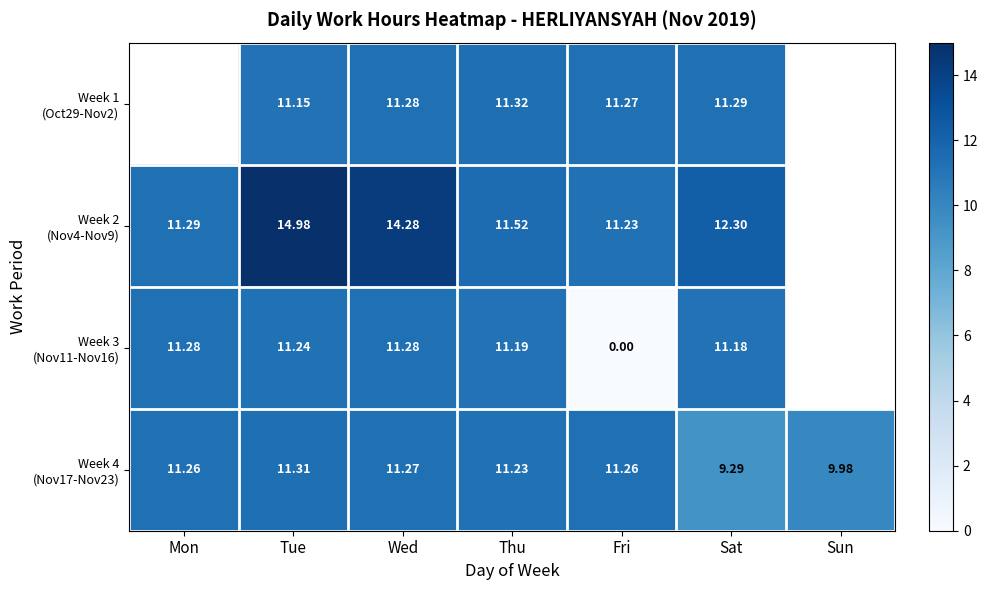

How many values in the Week 3 (Nov11-Nov16) series exceed 11?

5